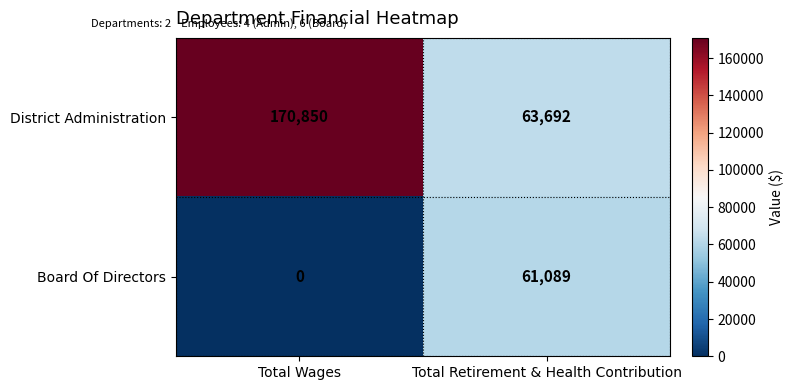

What is the difference between the highest and lowest values at Total Retirement & Health Contribution?

2603